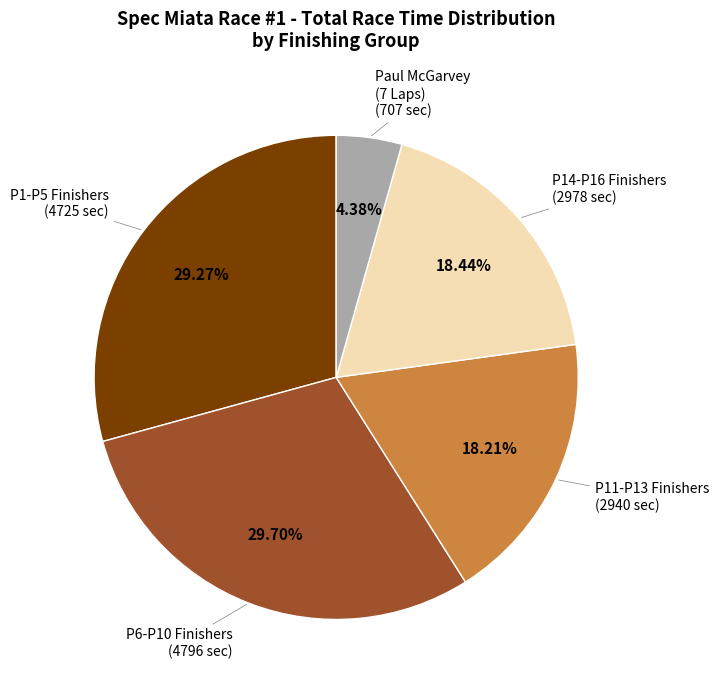

Is there any slice that represents more than half of the pie?

No